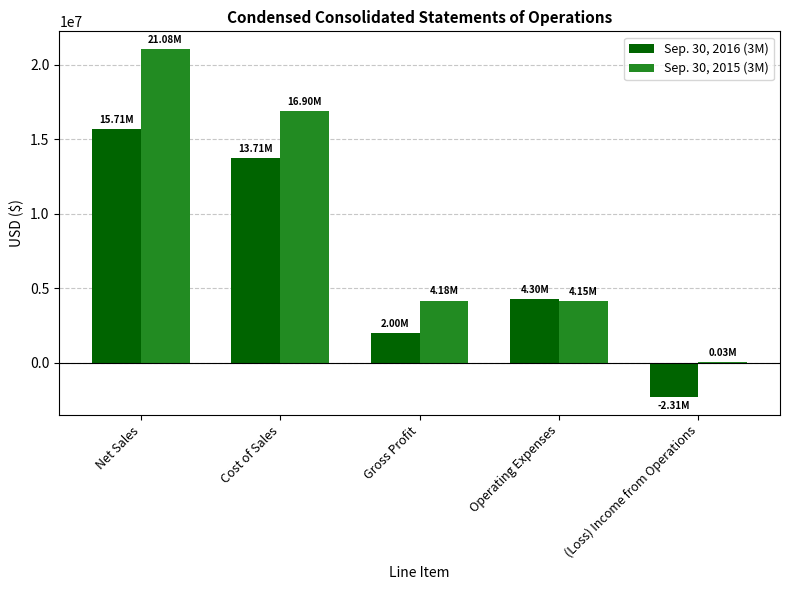

What is the maximum value shown in the chart?

21076000